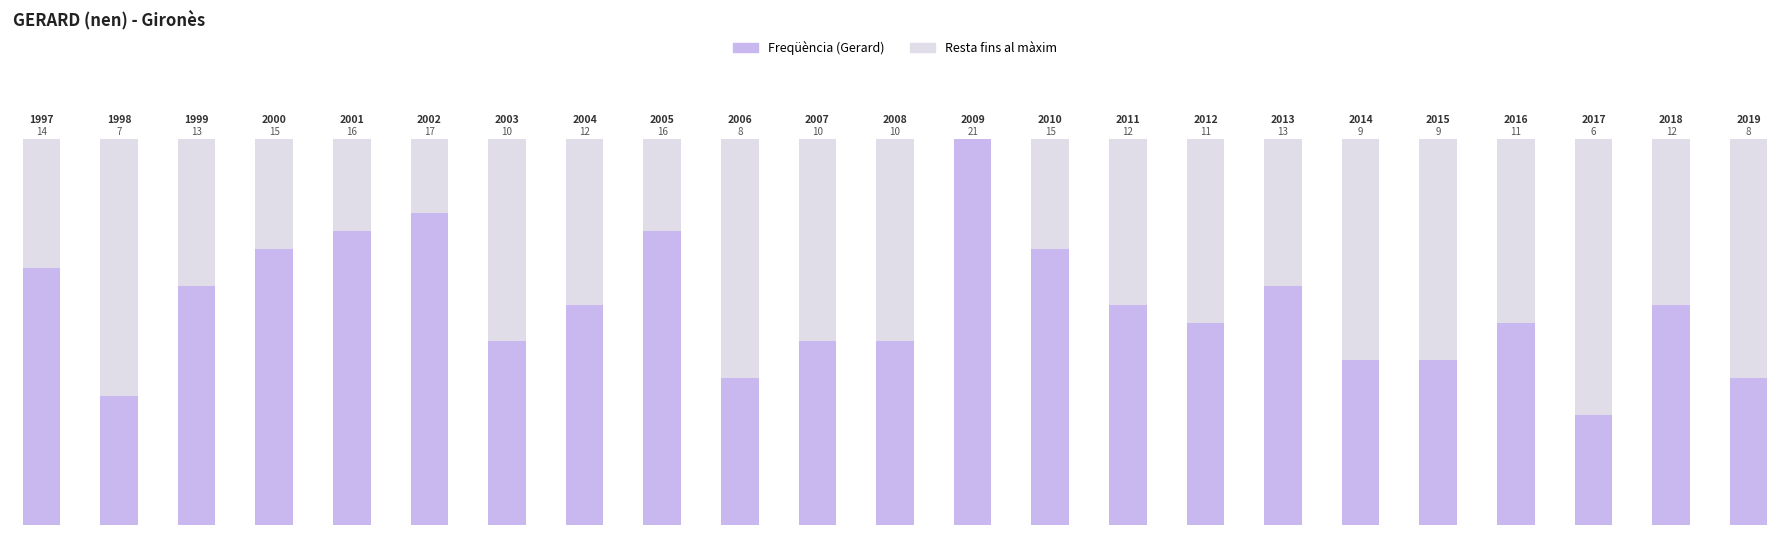

What is the smallest value displayed?

6